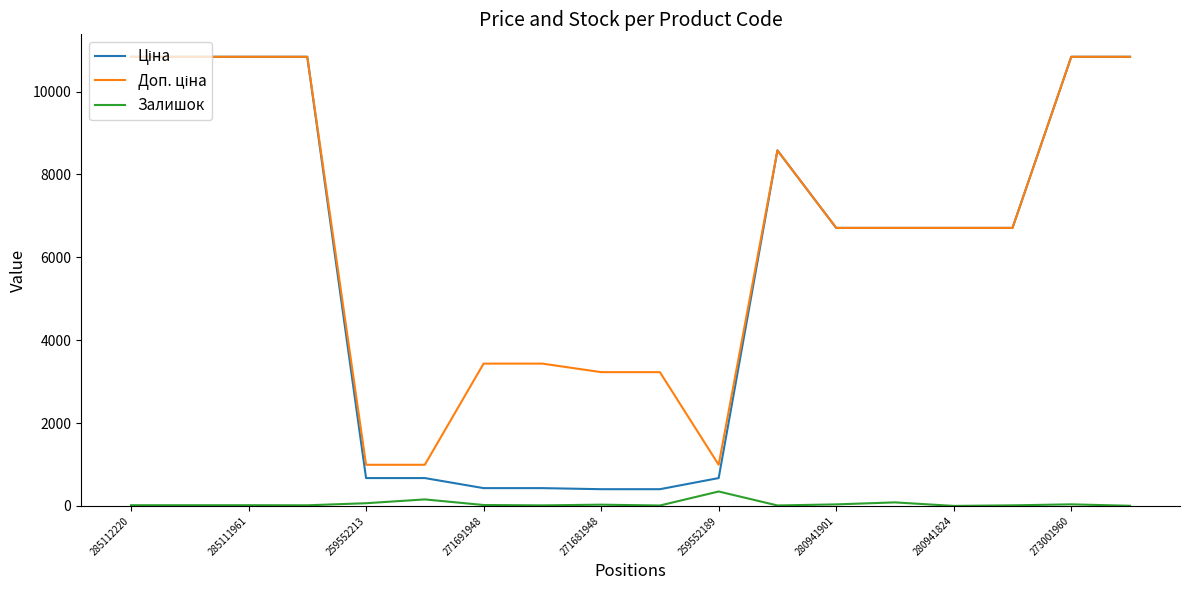

How many lines are shown in the chart?

3